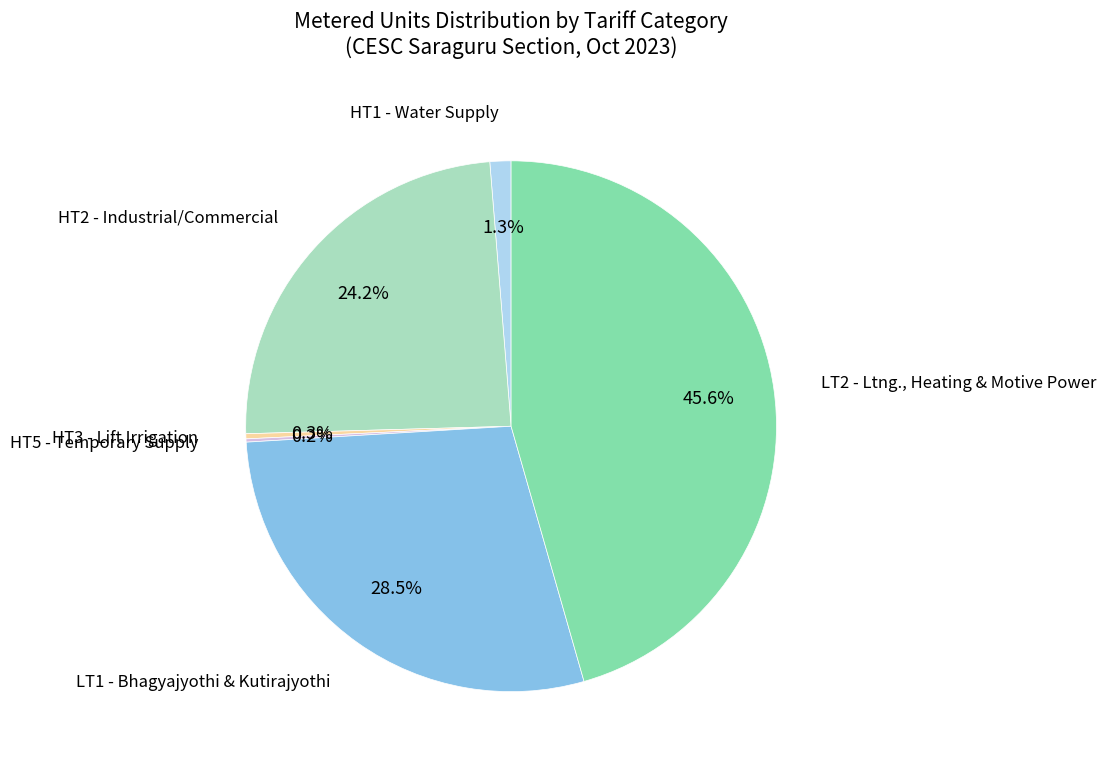

Does any single category account for the majority?

No